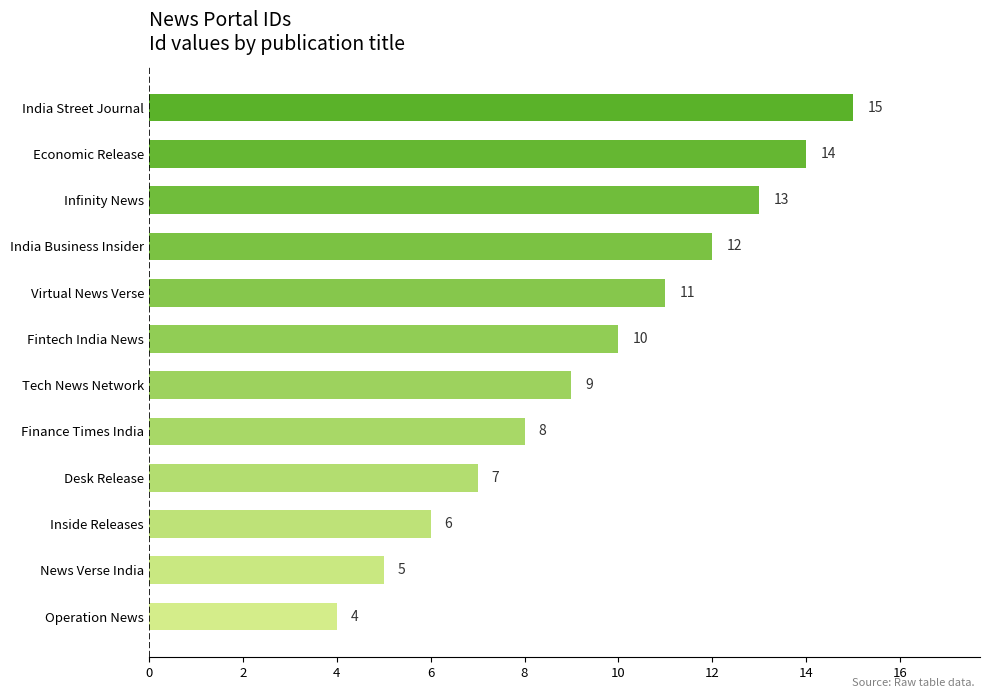

Reading bottom to top, list all the values displayed in this chart.

Operation News=4	News Verse India=5	Inside Releases=6	Desk Release=7	Finance Times India=8	Tech News Network=9	Fintech India News=10	Virtual News Verse=11	India Business Insider=12	Infinity News=13	Economic Release=14	India Street Journal=15